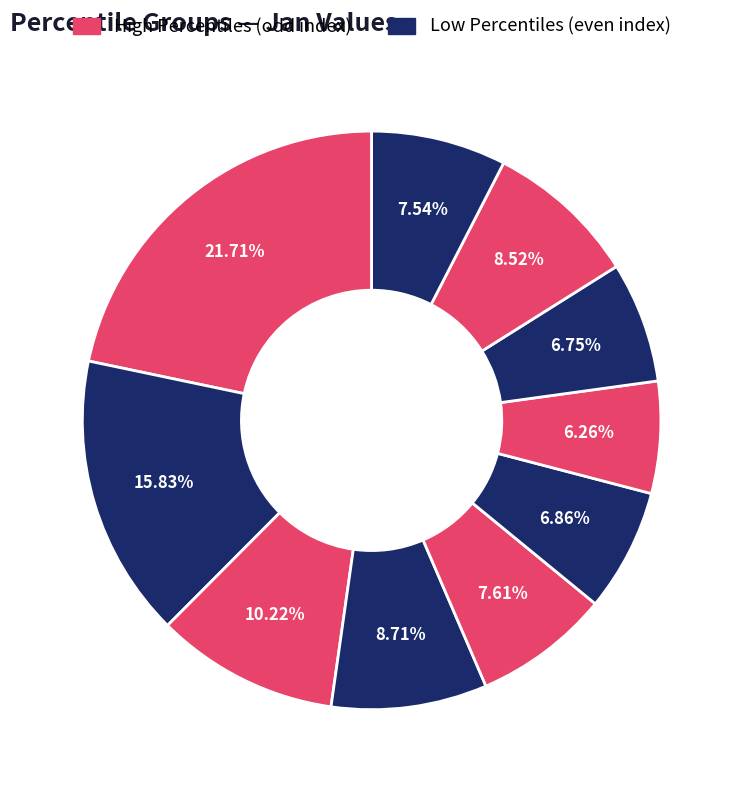

Is there a majority slice in this chart?

No